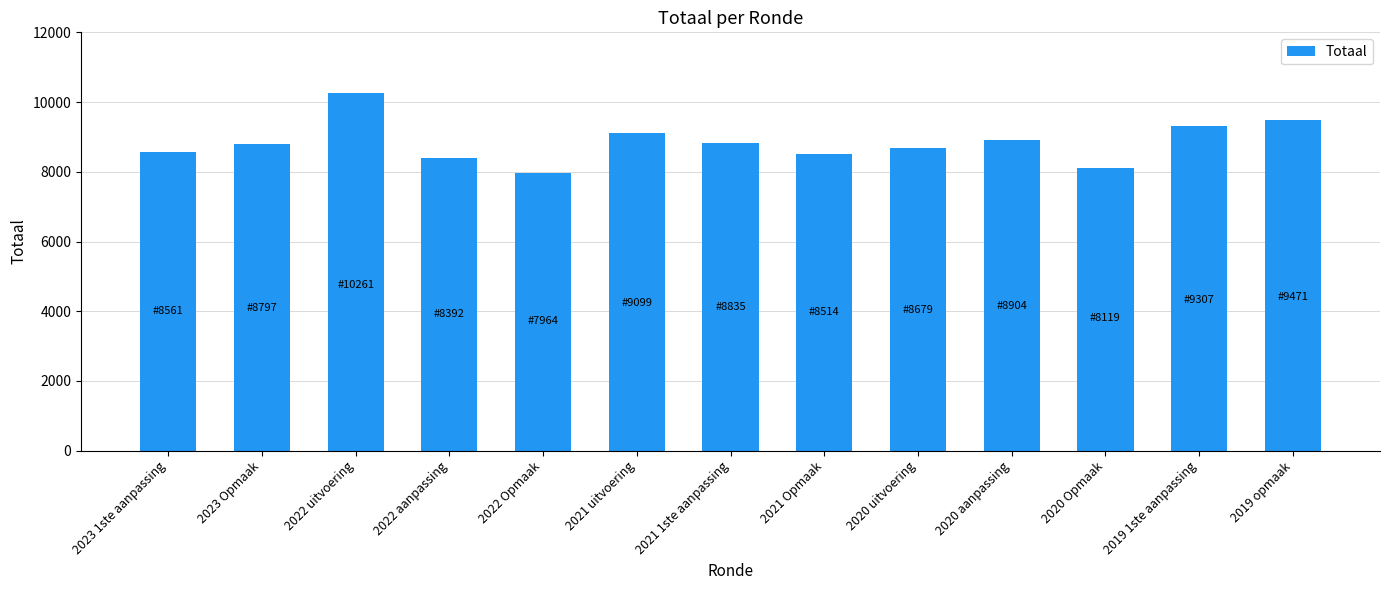

How many bars are there in total?

13